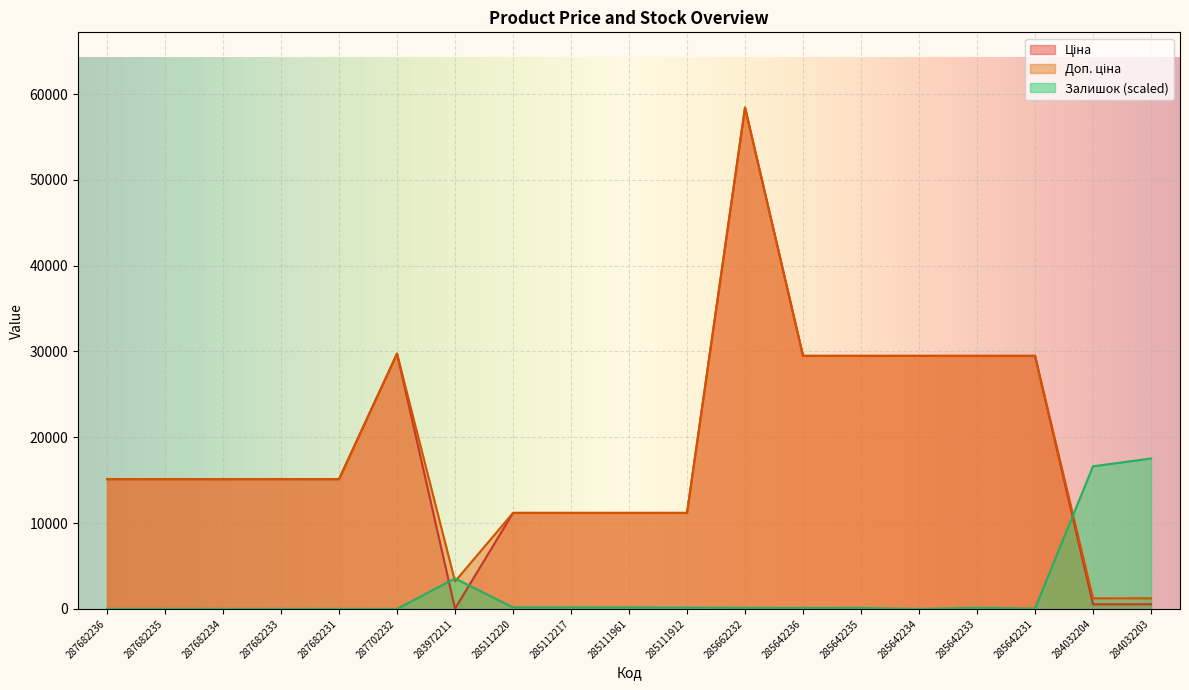

How many values in the Ціна series exceed 15120?

7